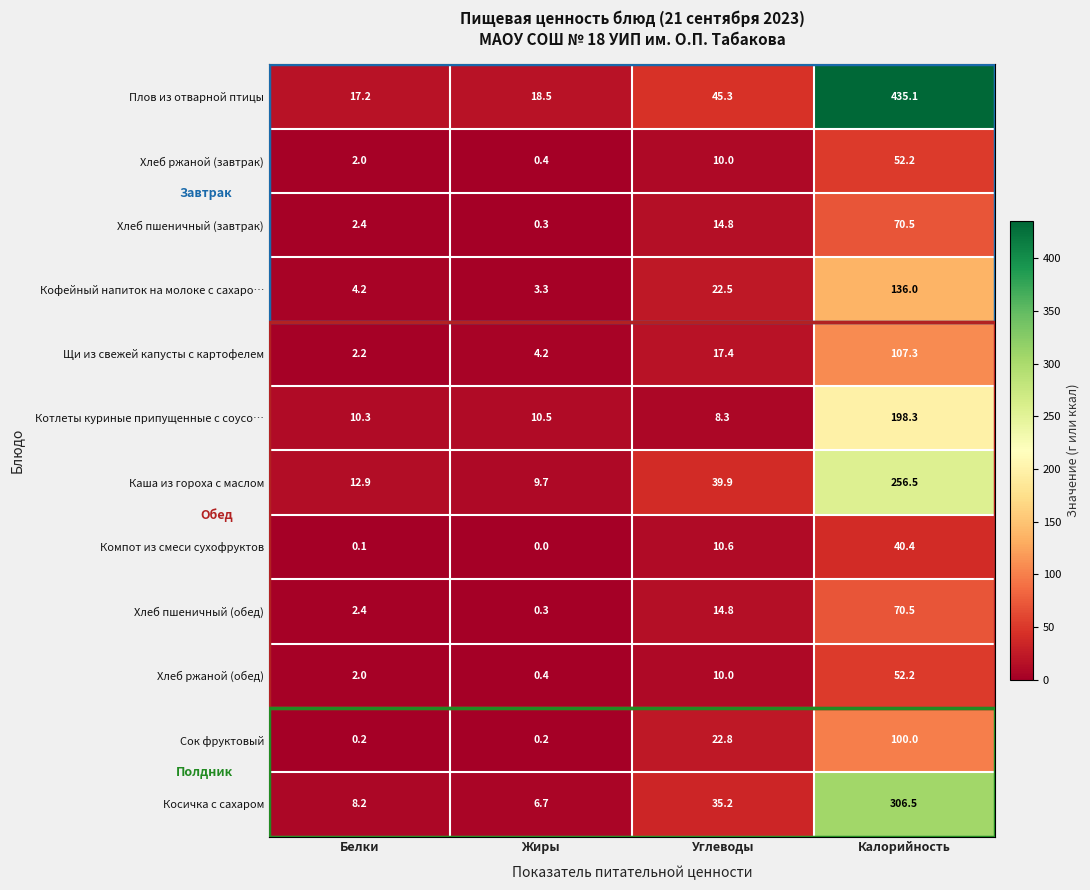

What is the sum of the Компот из смеси сухофруктов values at Белки and Углеводы?

10.7